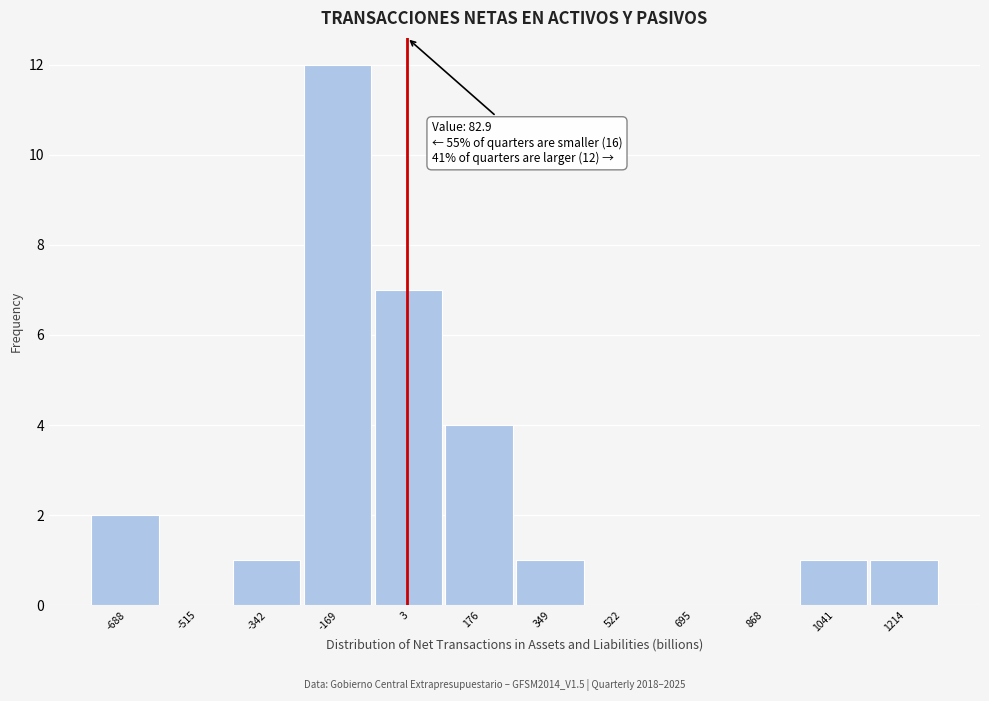

Reading right to left, what are all the values shown in this chart?

1214=1	1041=1	868=0	695=0	522=0	349=1	176=4	3=7	-169=12	-342=1	-515=0	-688=2